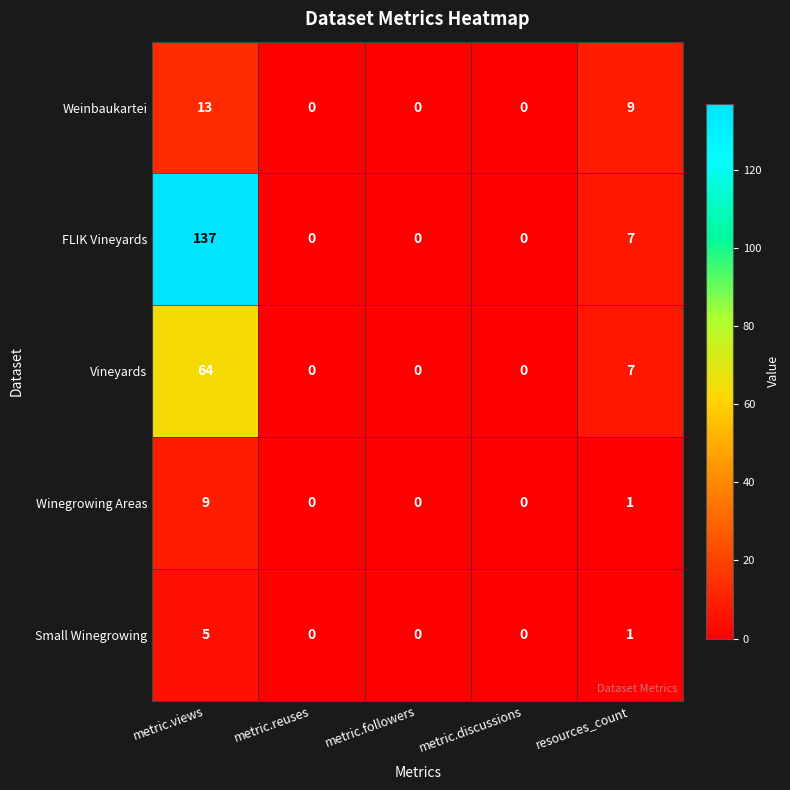

Rank the series by their maximum value, from lowest to highest.

Small Winegrowing, Winegrowing Areas, Weinbaukartei, Vineyards, FLIK Vineyards